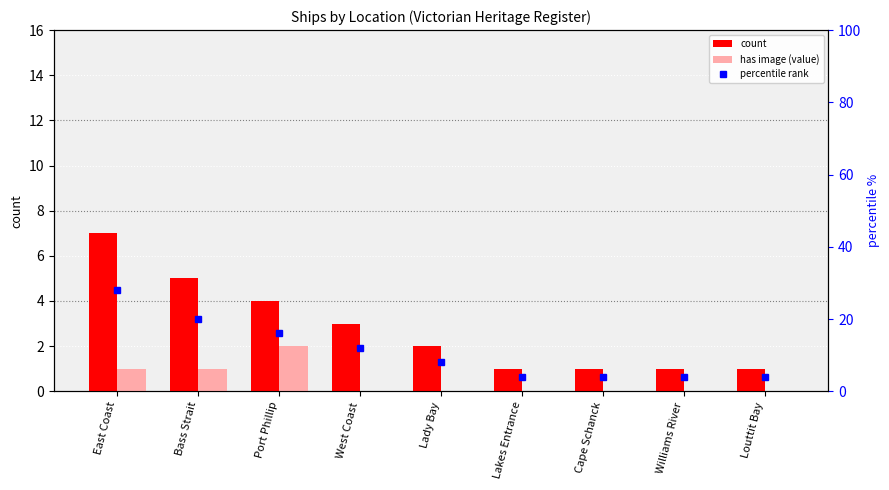

Rank the series by their average value, from lowest to highest.

has image (value), count, percentile rank